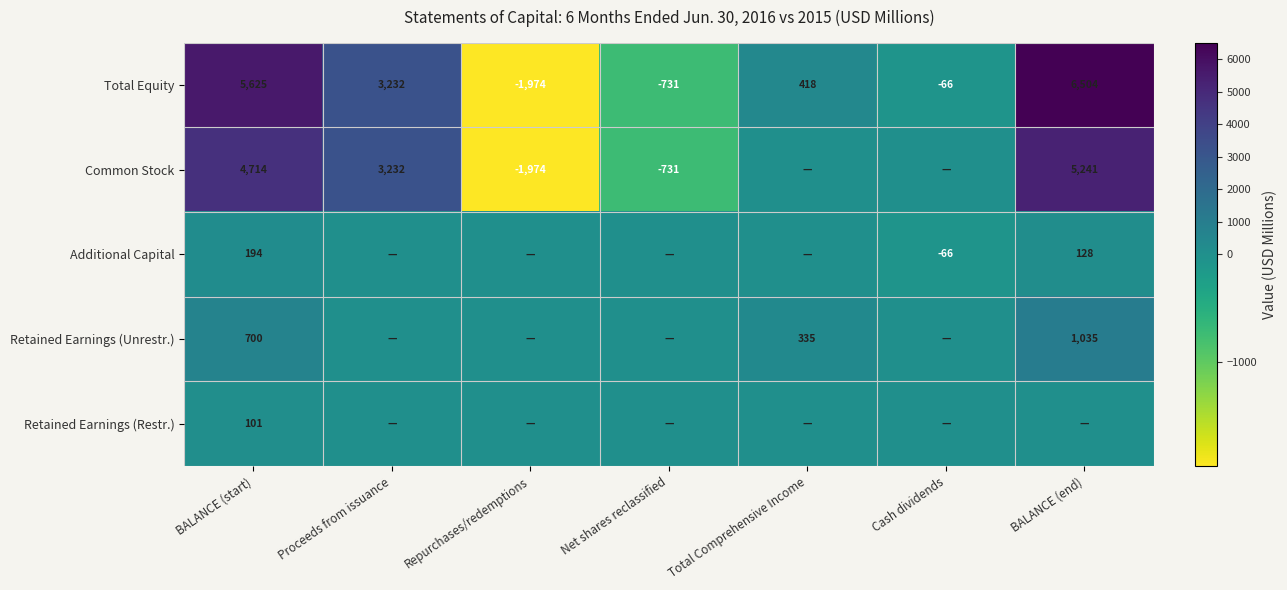

What is the total value across all series at Repurchases/redemptions?

-3948